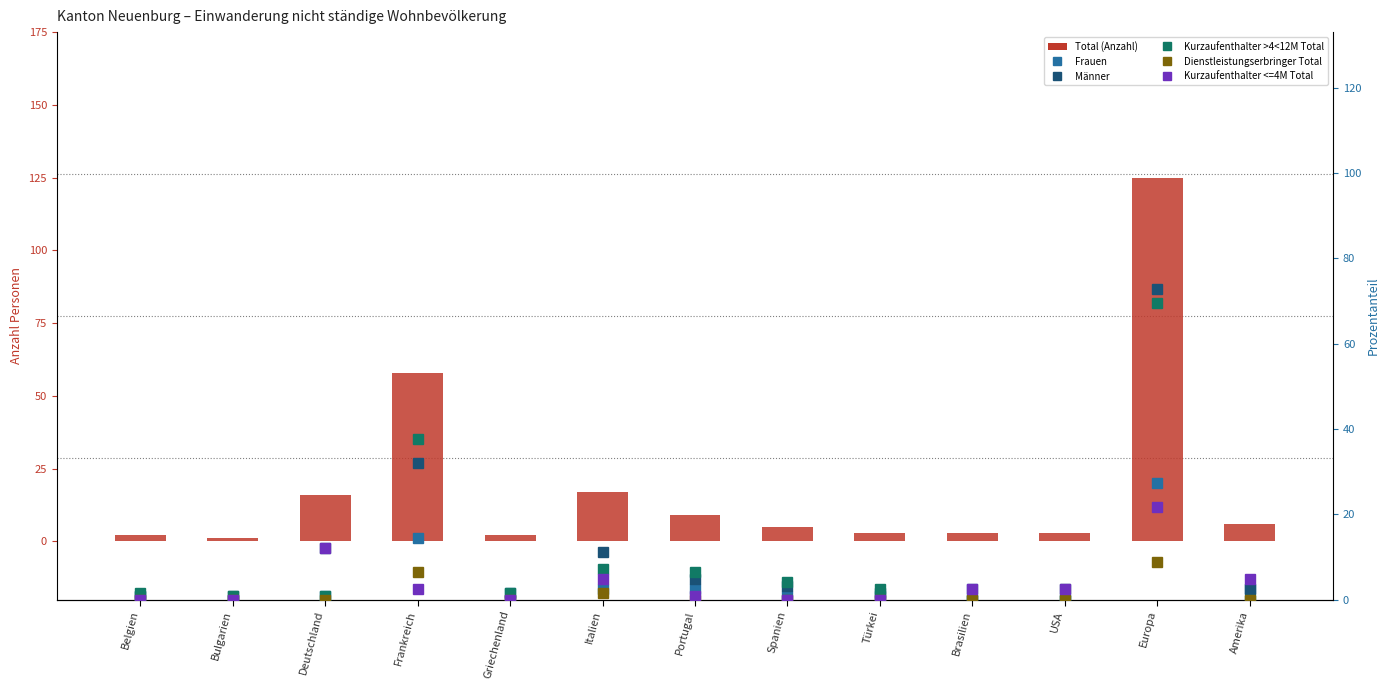

At how many categories does at least one series exceed 109?

1